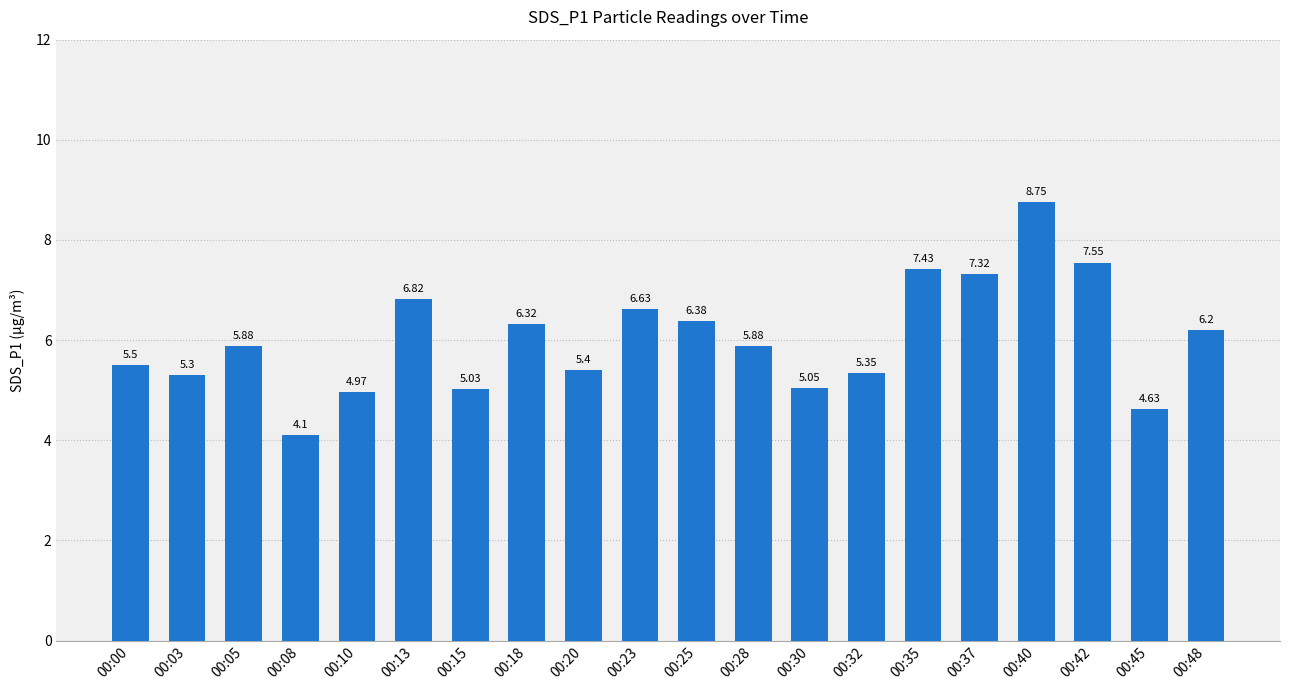

Count the number of values greater than 5.

17